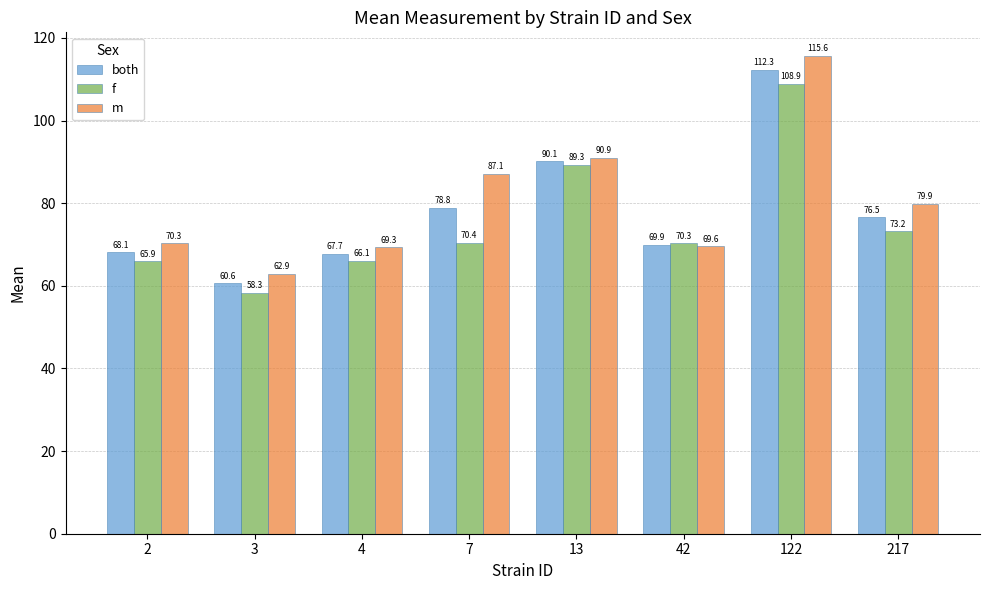

At which label does m reach its peak?

122